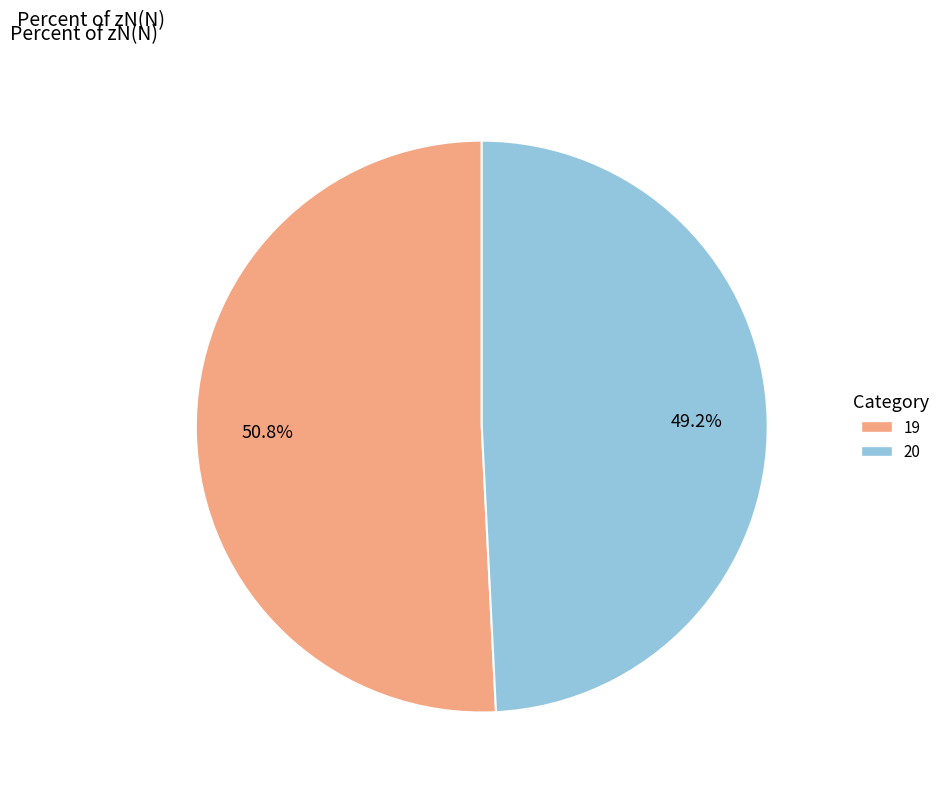

To the nearest percent, what is the difference between the 19 and 20 slice percentages?

2%